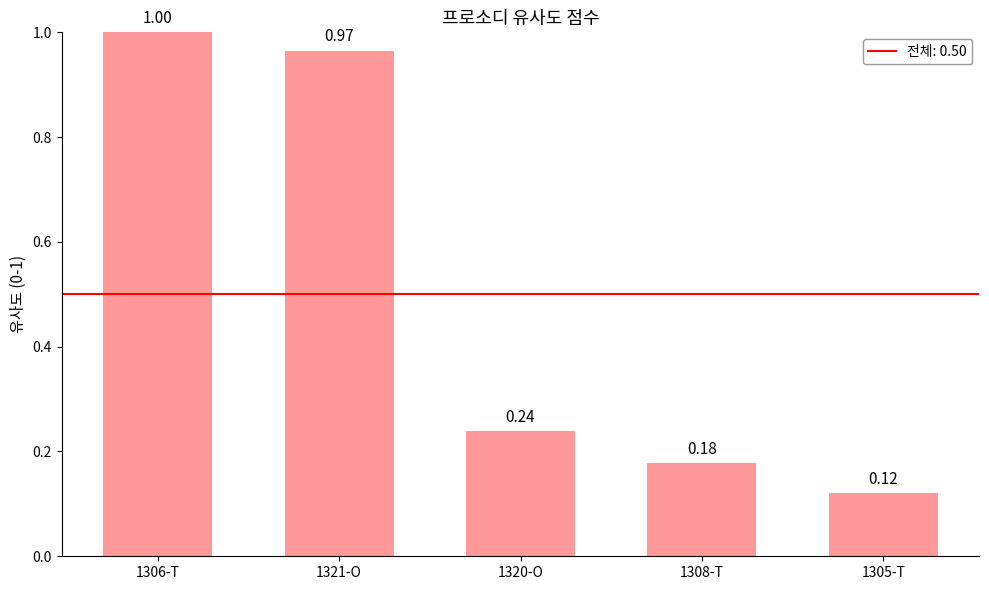

What is the change in value from 1306-T to 1305-T?

-0.9